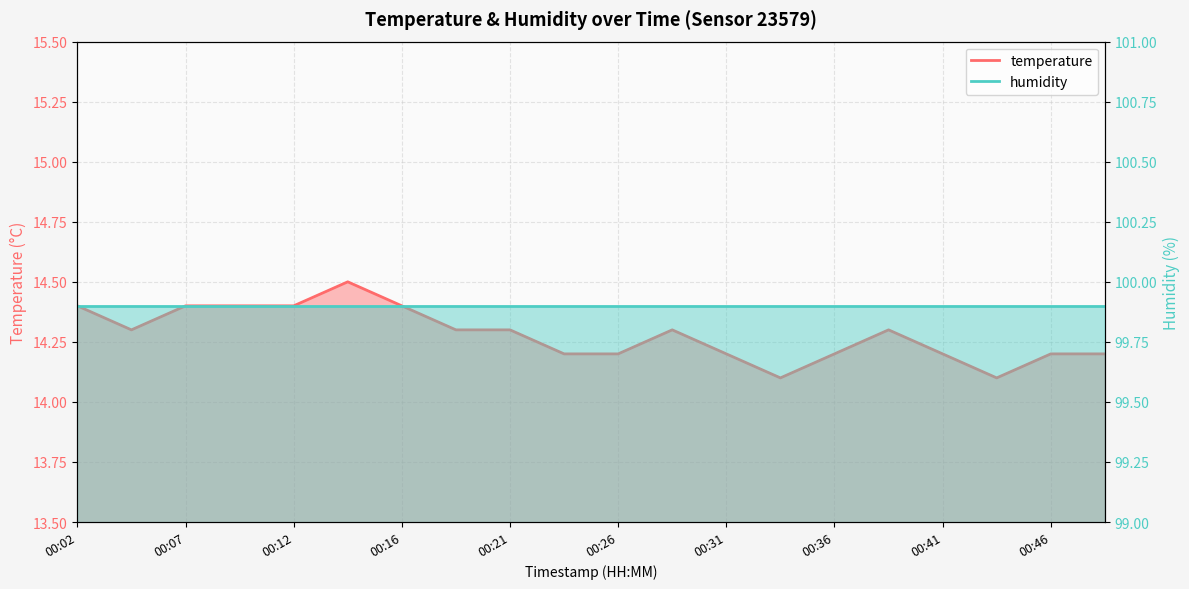

What is the value of the 9th point from the left?

14.3